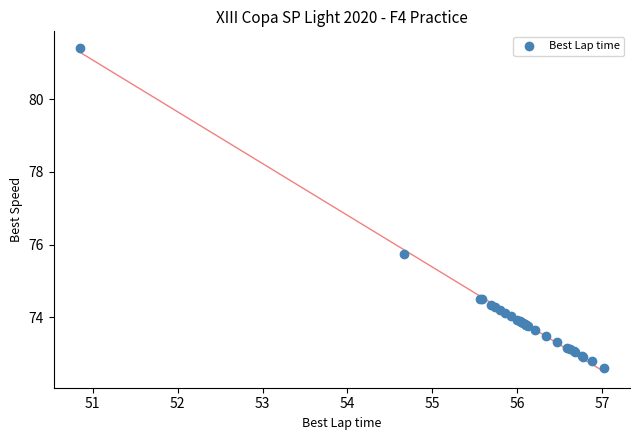

What Y value in the scatter plot is closest to 77?

75.7